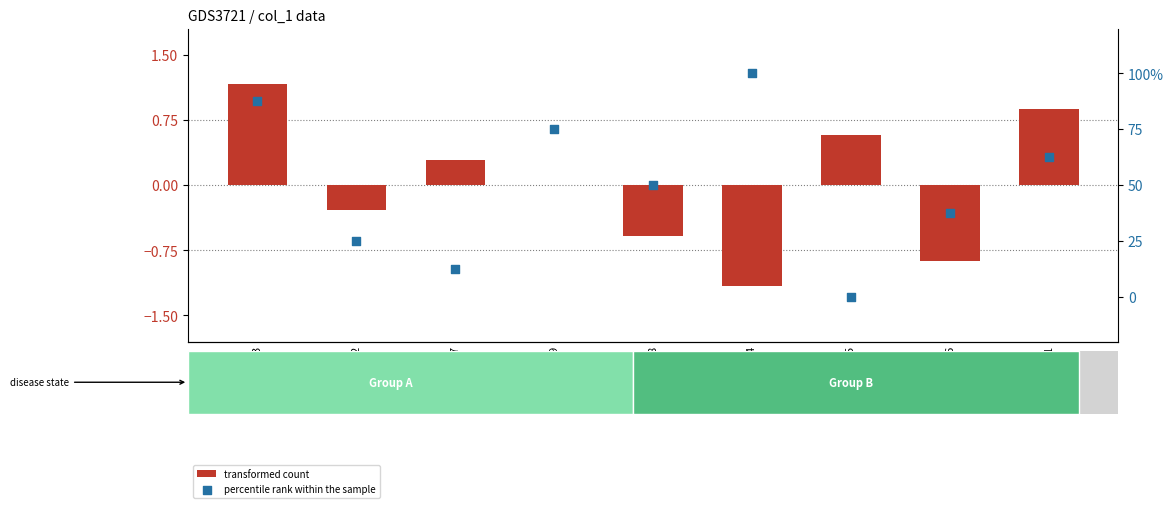

Is the value of transformed count at 5 greater than the value of percentile rank within the sample at 2?

No